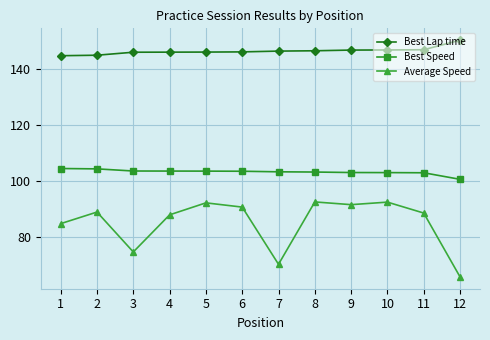

What is the sum of all Average Speed values?

1020.5